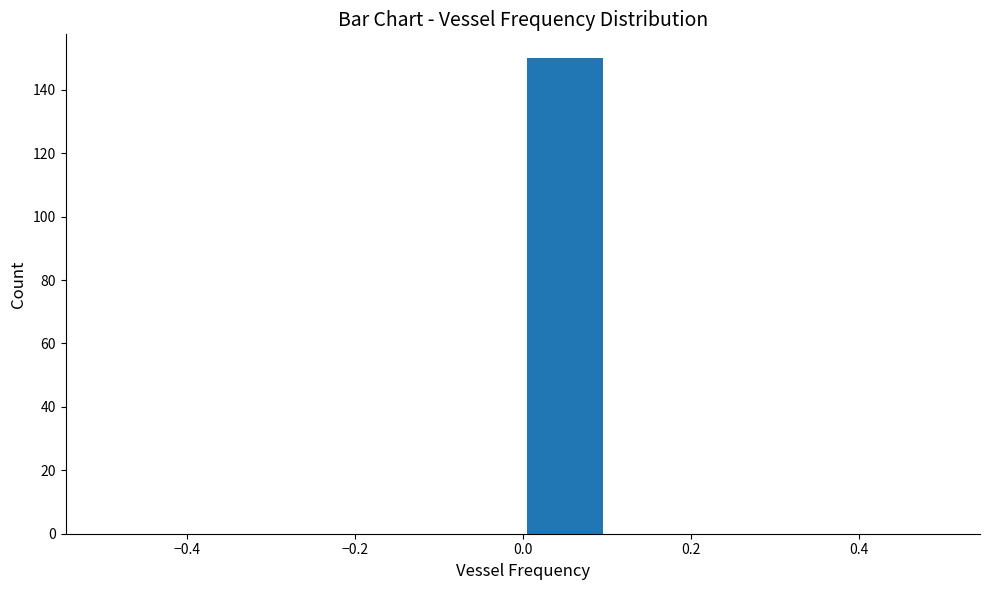

Reading left to right, transcribe this chart: for each bar, give the range it covers on the x-axis and its height. The values are not printed on the chart, so give them approximately, as read against the axis.

-0.5 to -0.4: 0
-0.4 to -0.3: 0
-0.3 to -0.2: 0
-0.2 to -0.1: 0
-0.1 to 0.0: 0
0.0 to 0.1: 150
0.1 to 0.2: 0
0.2 to 0.3: 0
0.3 to 0.4: 0
0.4 to 0.5: 0